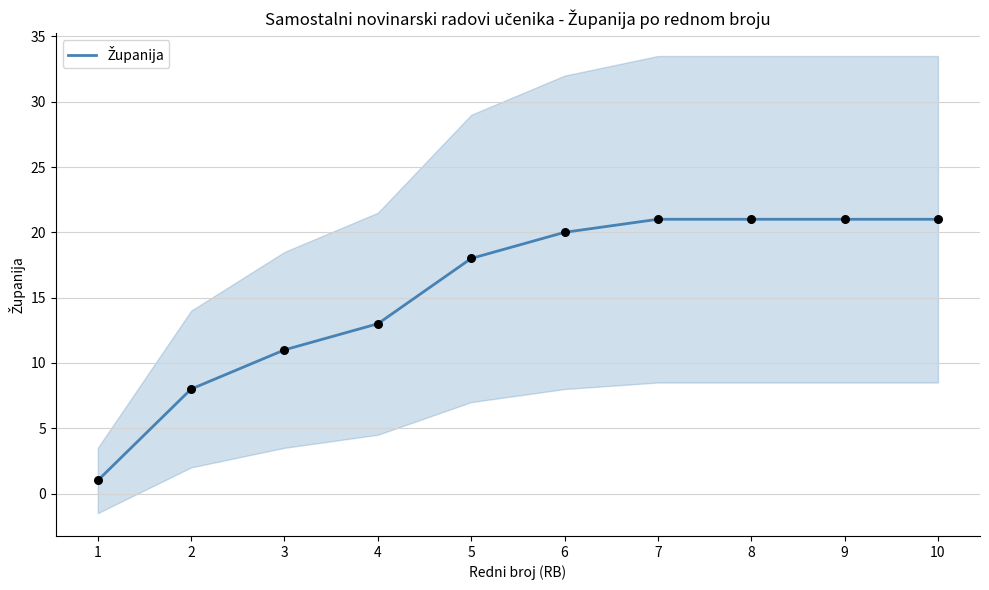

What is the change in value from 3 to 6?

+9